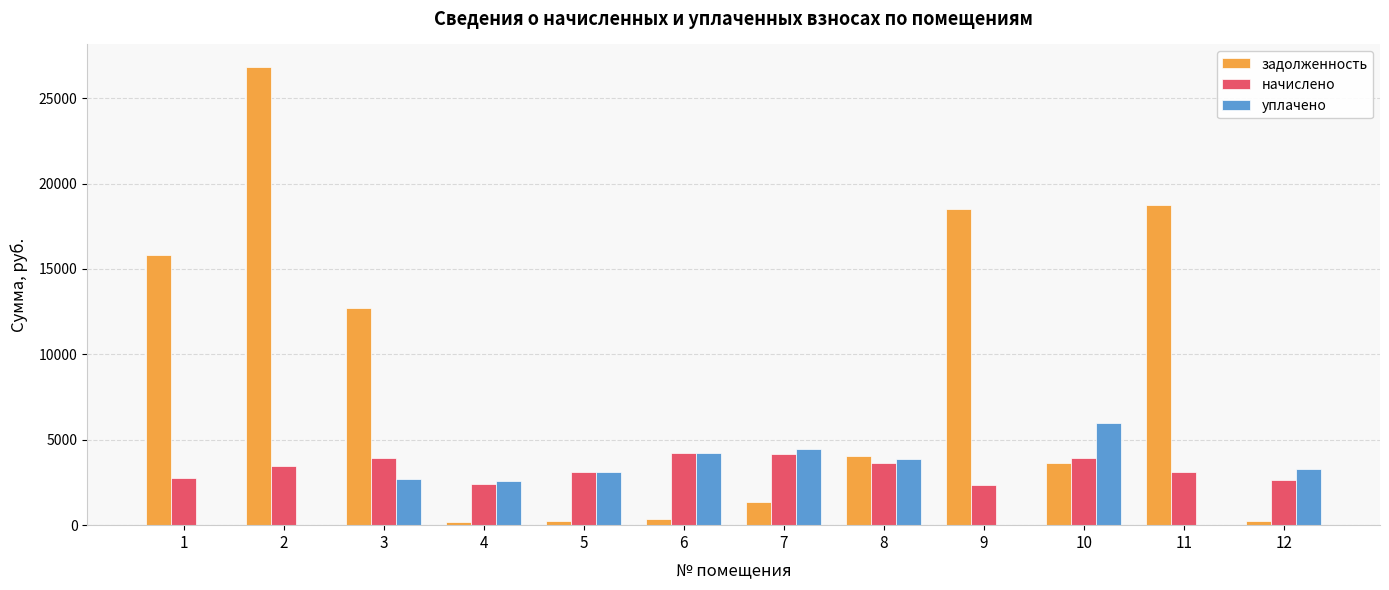

Which series changed the most between 1 and 11?

задолженность